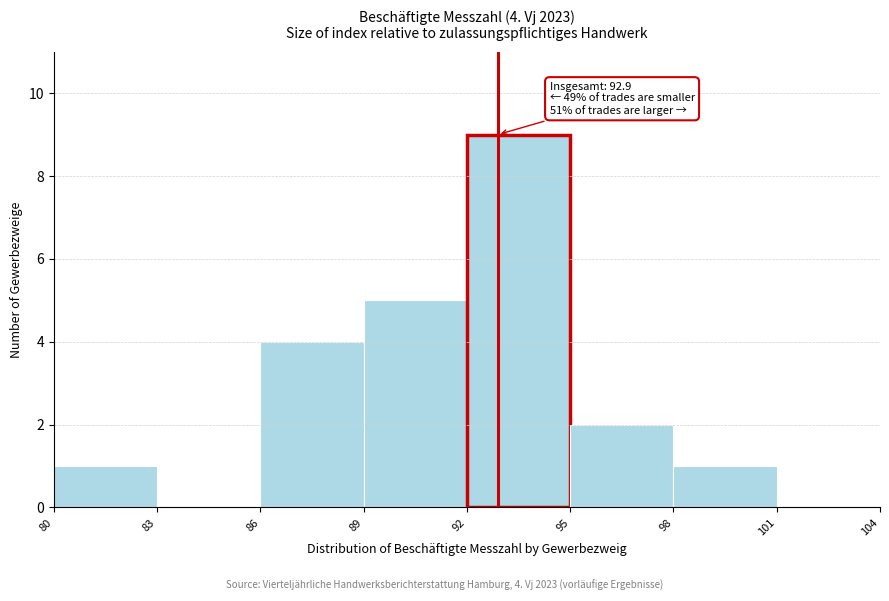

Which range on the x-axis has the tallest bar?

92 to 95